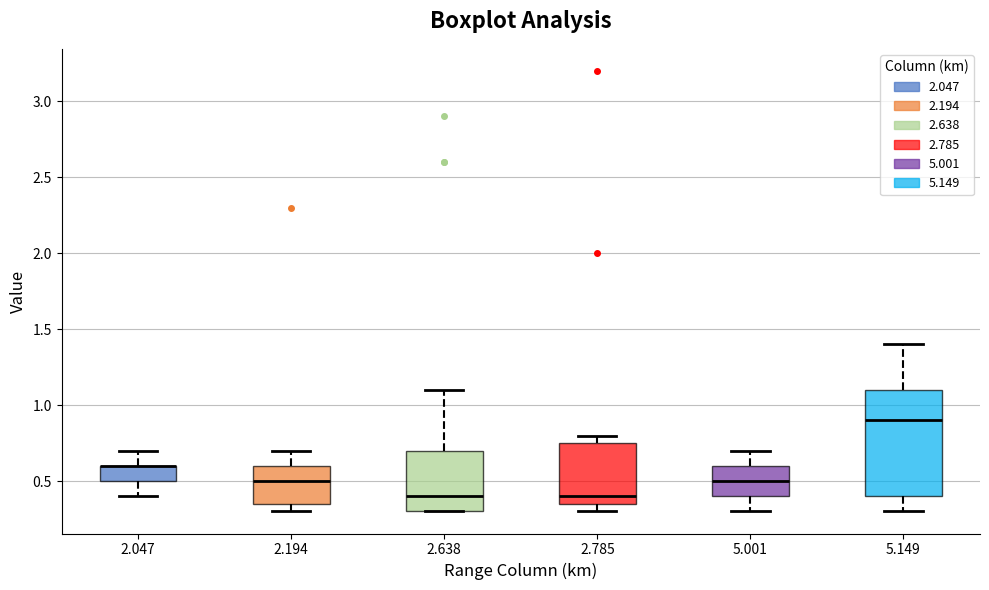

Where does the median line of the box at x = 2.785 sit on the y-axis? The values are not printed on the chart, so give them approximately, as read against the axis.

0.40